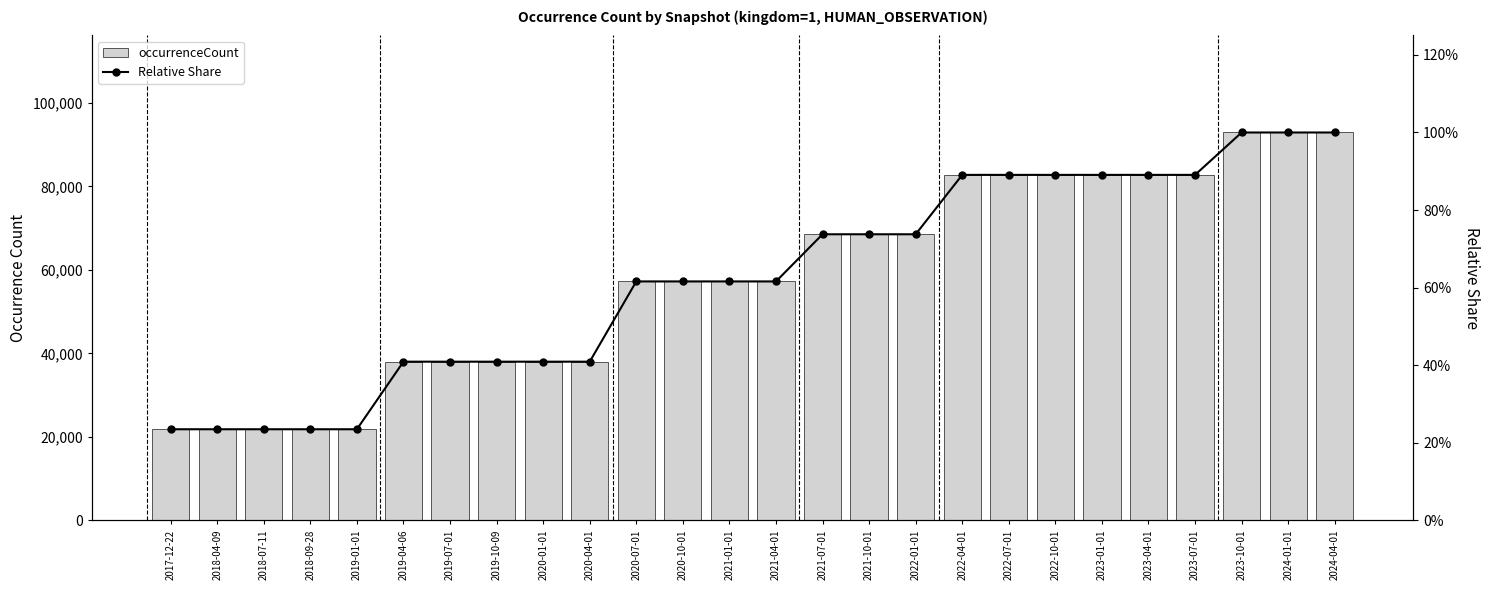

The occurrenceCount series shows 10868.7 at 2019-01-01. True or false?

False